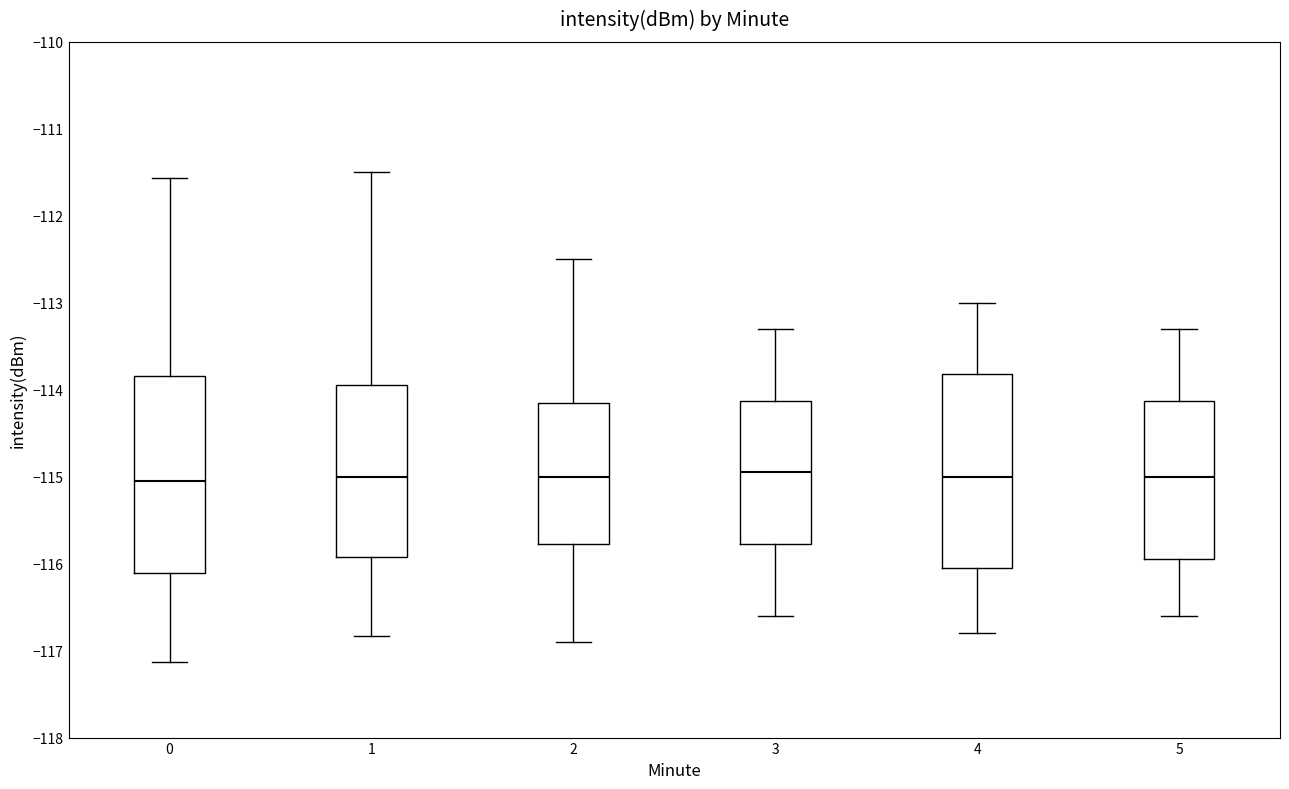

Reading left to right, read every box against the y-axis: the position of its median line, the range the box covers, and the ends of its whiskers. The values are not printed on the chart, so give them approximately, as read against the axis.

0: median -115.1, box -116.1 to -113.8, whiskers -117.1 to -111.6
1: median -115.0, box -115.9 to -113.9, whiskers -116.8 to -111.5
2: median -115.0, box -115.8 to -114.1, whiskers -116.9 to -112.5
3: median -114.9, box -115.8 to -114.1, whiskers -116.6 to -113.3
4: median -115.0, box -116.0 to -113.8, whiskers -116.8 to -113.0
5: median -115.0, box -115.9 to -114.1, whiskers -116.6 to -113.3